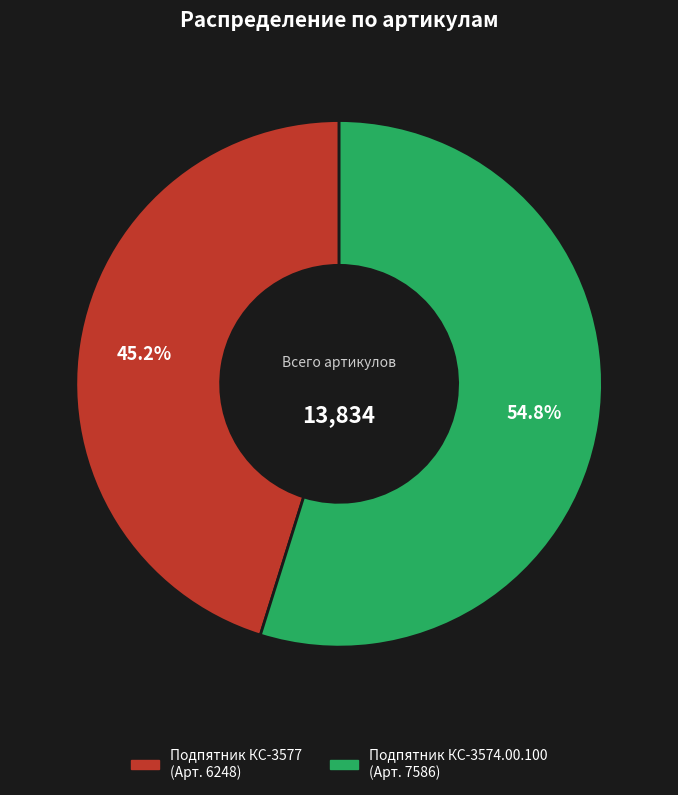

Count the number of slices in the pie.

2